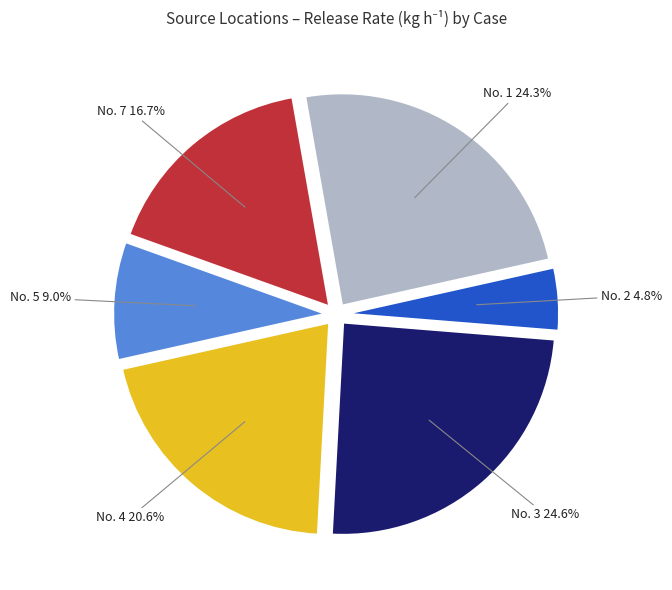

Is there any slice that represents more than half of the pie?

No